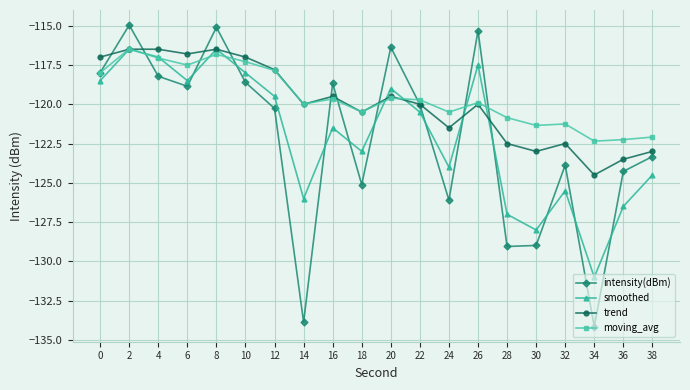

What is the difference between the second highest and minimum values in the trend series?

8.0